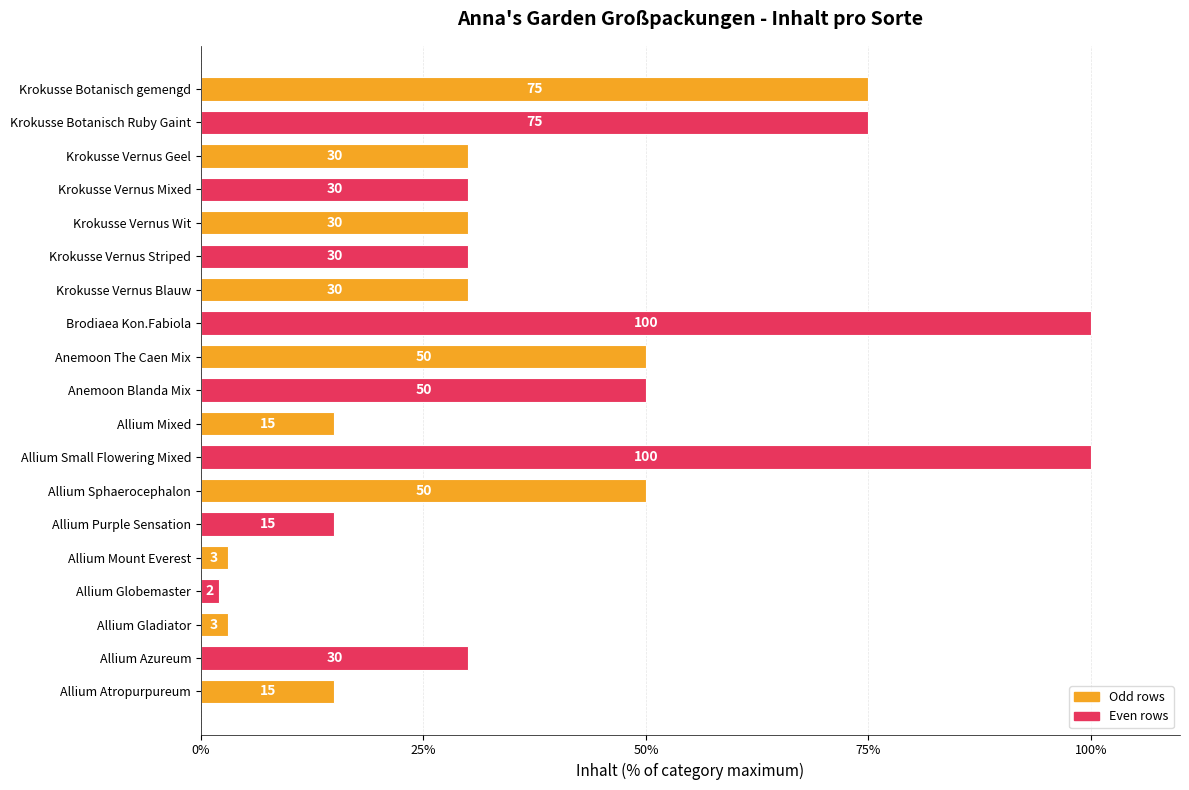

The chart shows a value of 75 at Krokusse Botanisch gemengd. True or false?

True